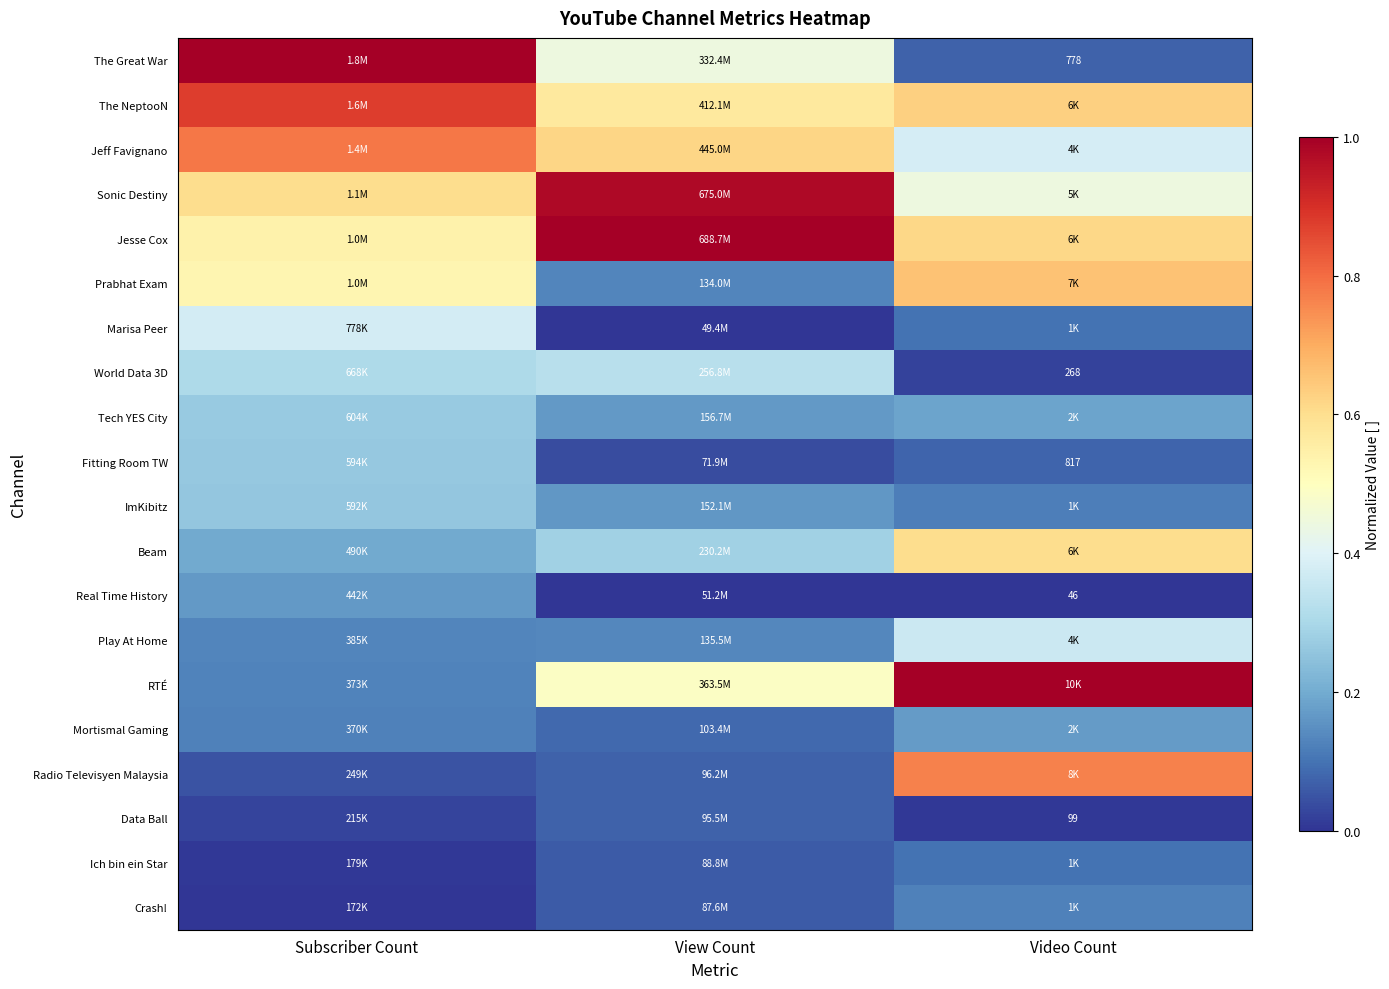

What is the sum of the Fitting Room TW values at View Count and Subscriber Count?

0.3